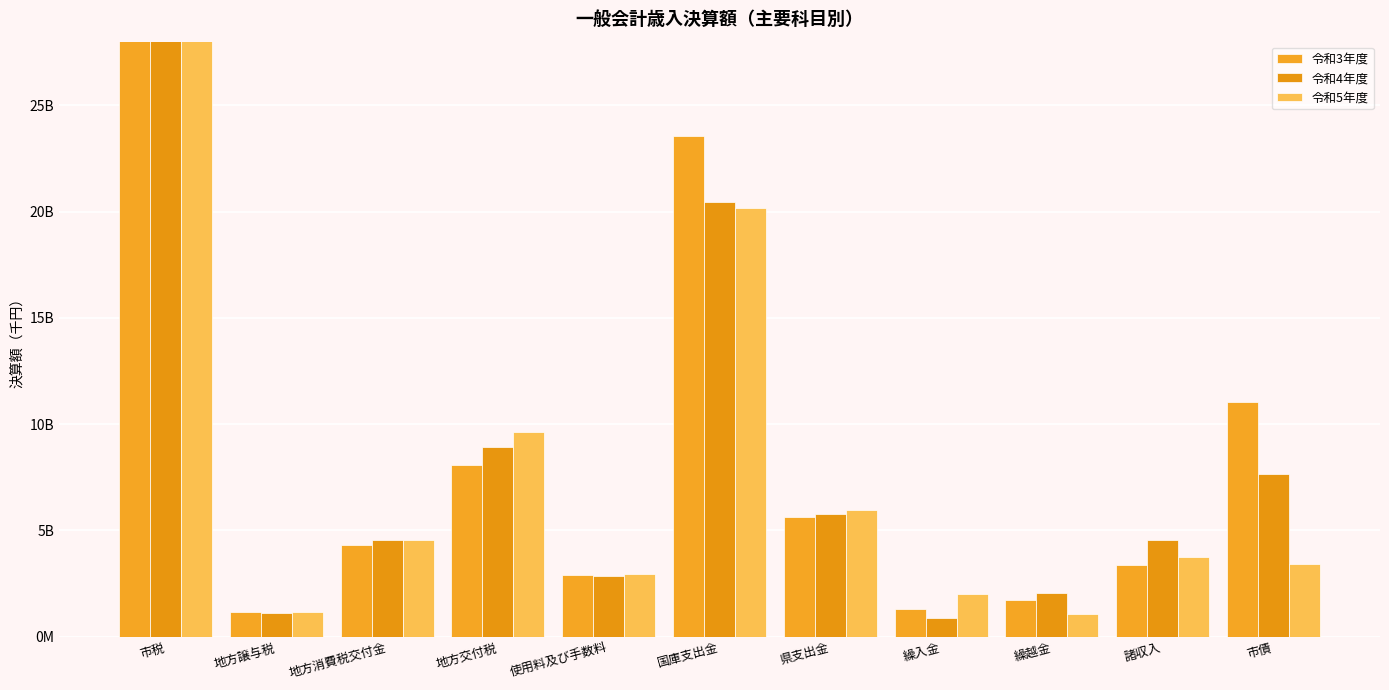

What position from the left is 県支出金?

7